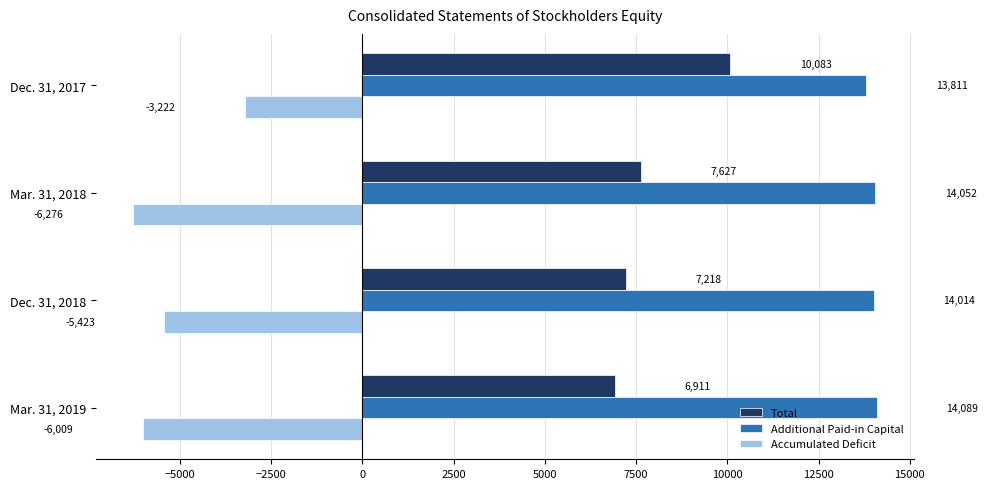

What is the difference between the maximum and minimum values in the Accumulated Deficit series?

3054